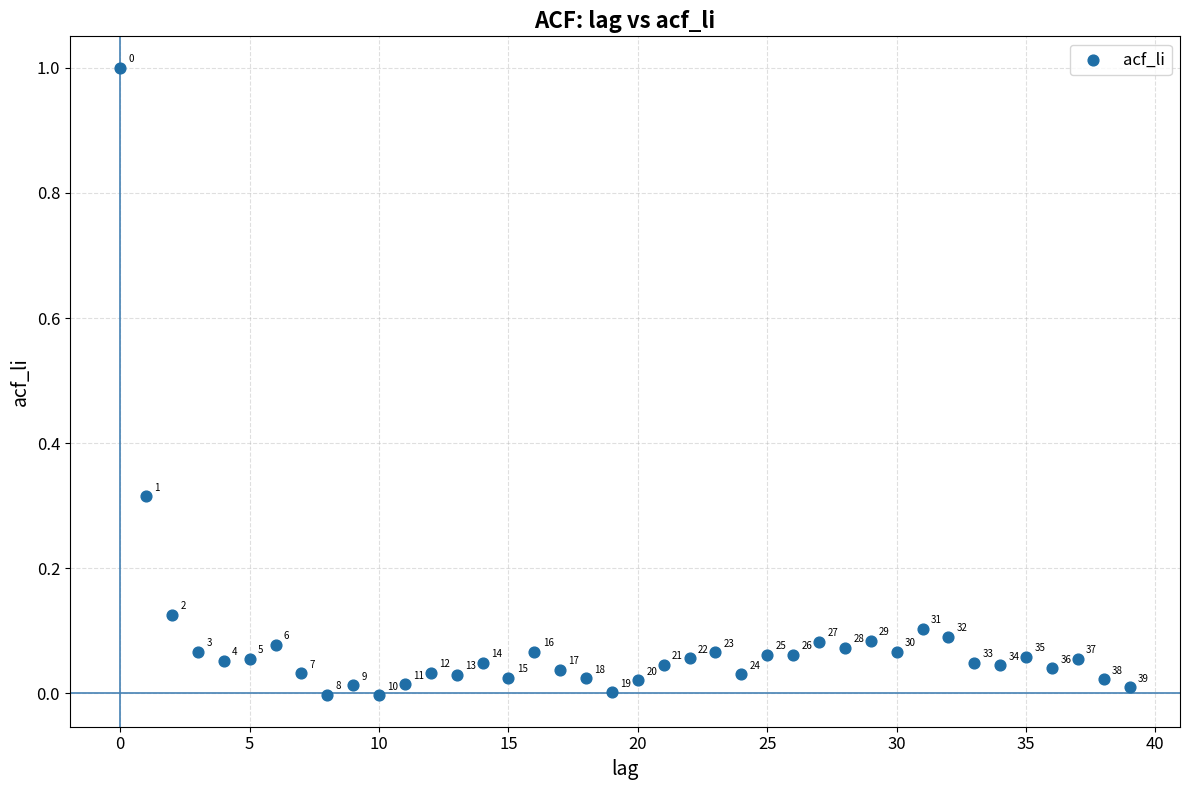

What is the range of Y values (max minus min)?

1.0